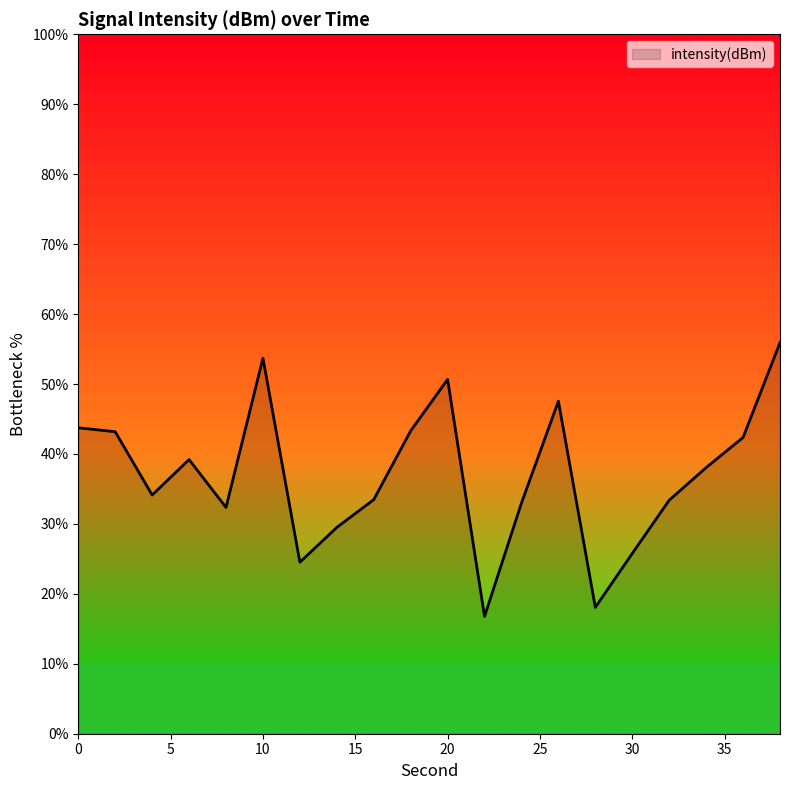

What is the greatest value displayed?

55.9